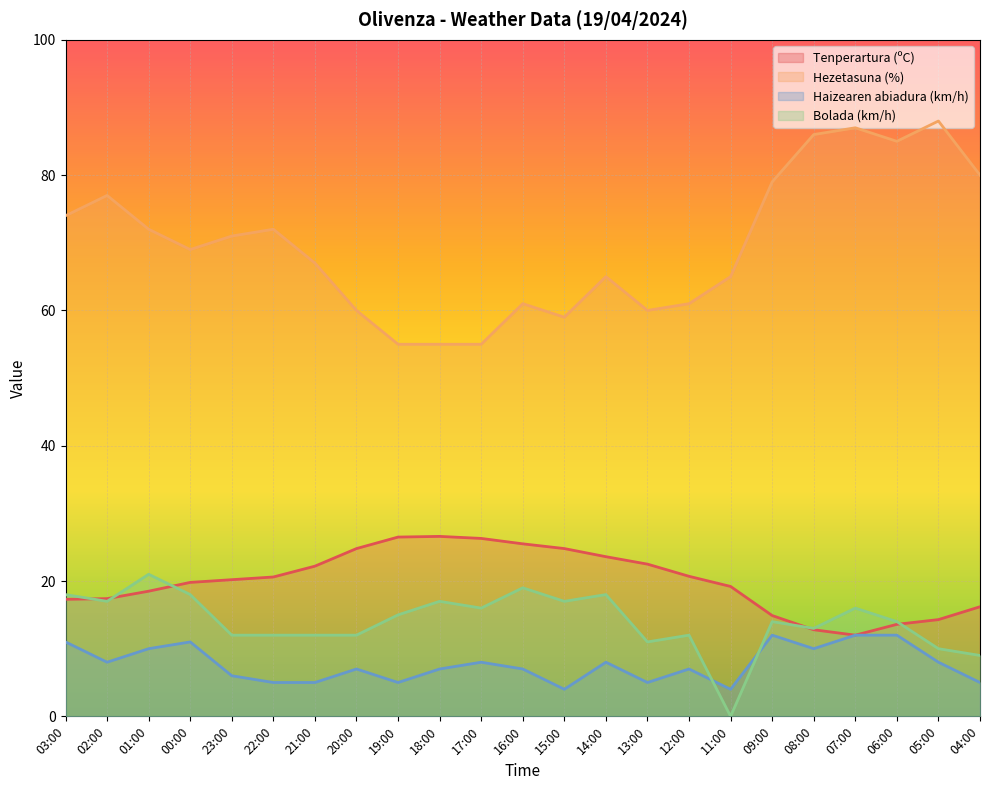

What are all the series names shown in the legend?

Tenperartura (ºC), Hezetasuna (%), Haizearen abiadura (km/h), Bolada (km/h)